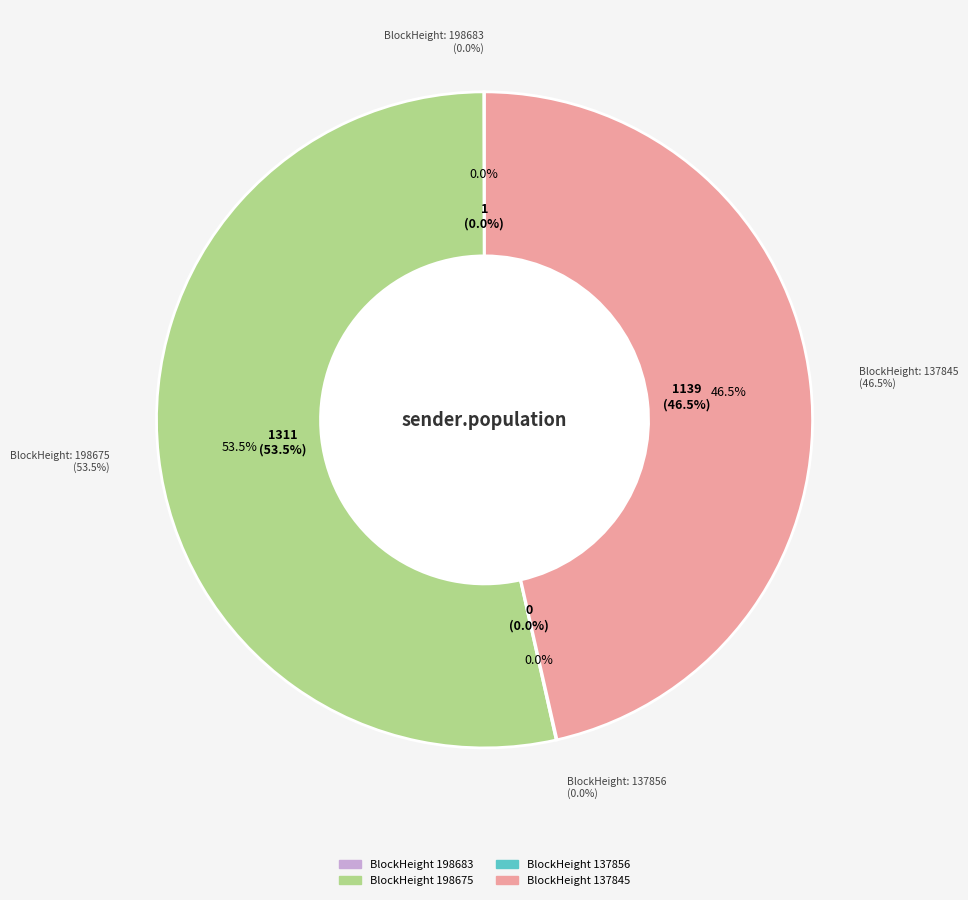

What is the change in value from 198675 to 137845?

-172